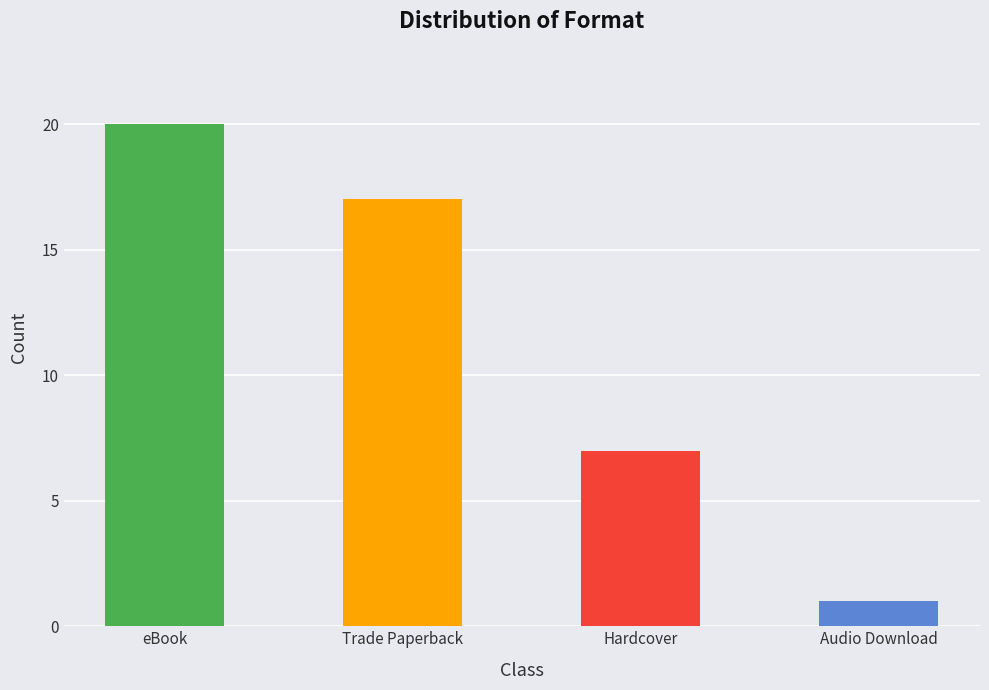

What is the ratio of the value at Audio Download to the value at Trade Paperback?

0.1